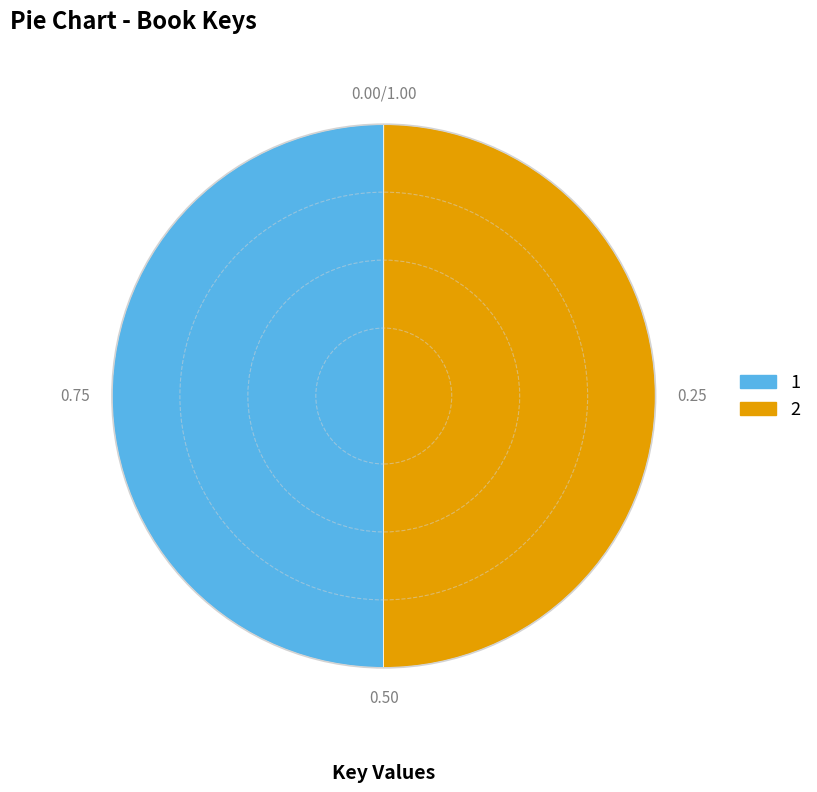

How many segments does this pie chart have?

2